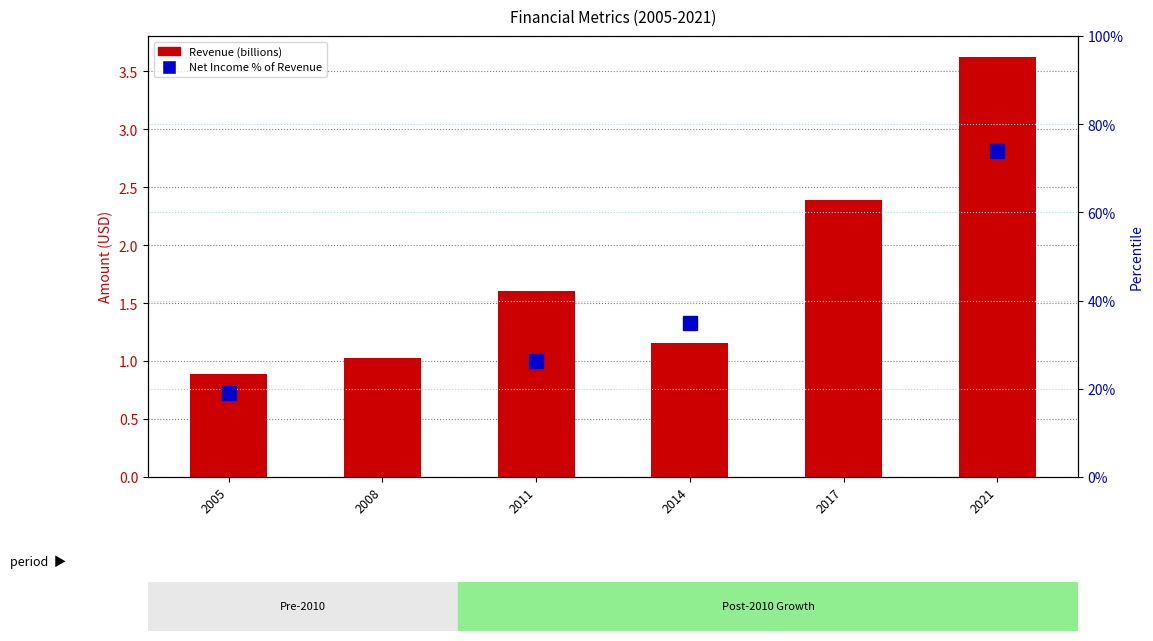

At which label is the value closest to 38?

2014